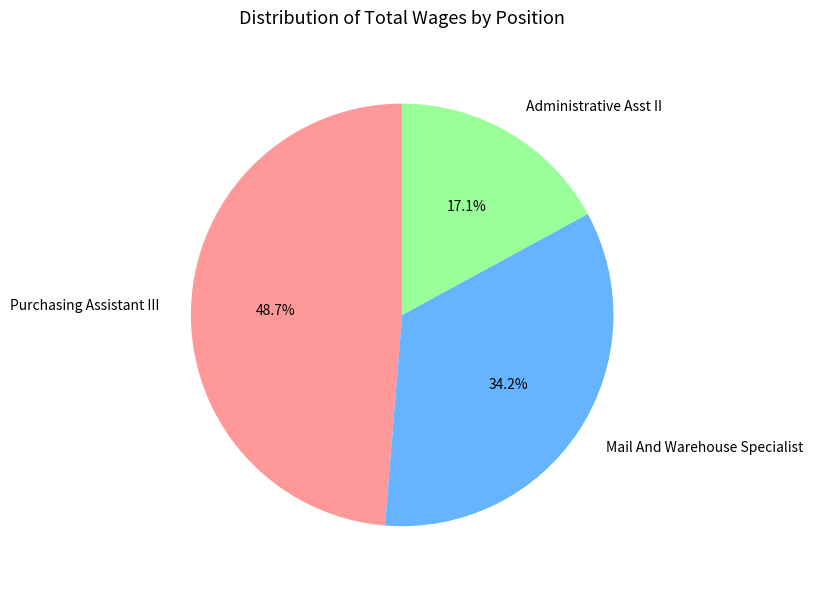

Which slice is the largest?

Purchasing Assistant III